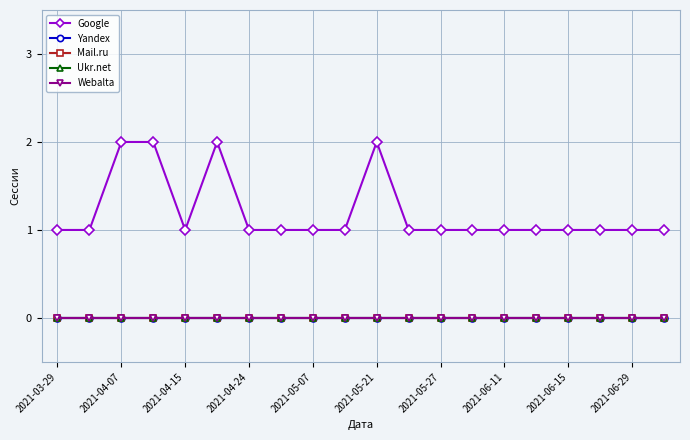

Which series has the largest range (max minus min)?

Google